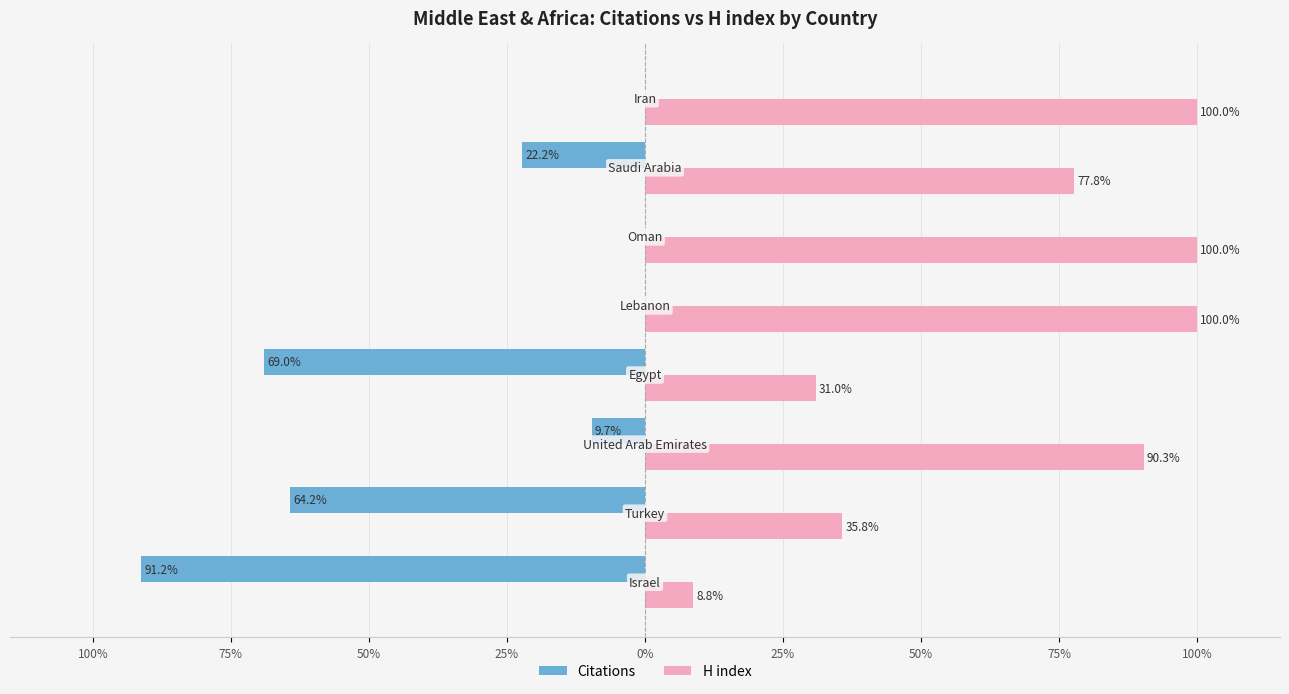

What are all the series names shown in the legend?

Citations, H index